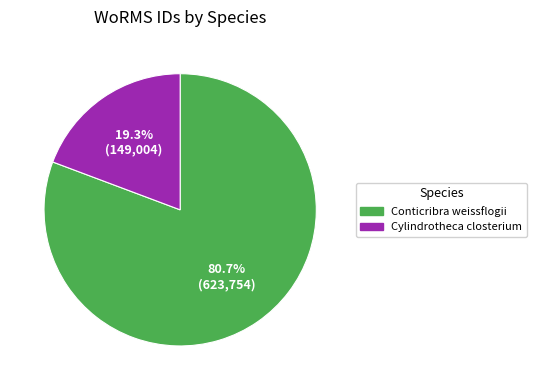

What portion of the pie excludes Conticribra weissflogii?

19.3%